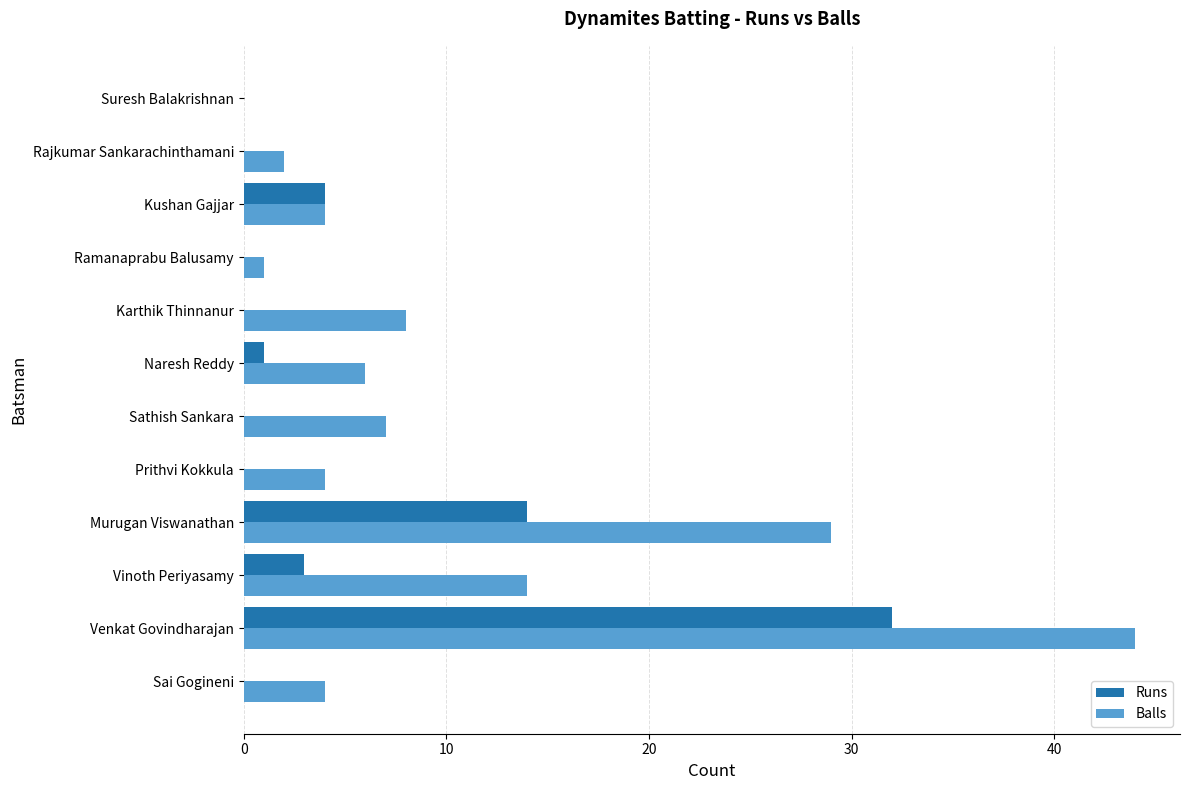

What is the sum of all Runs values?

54